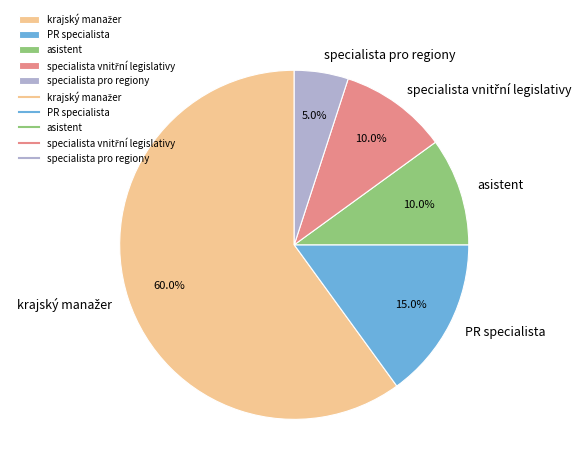

To the nearest percent, what is the average slice percentage?

20%